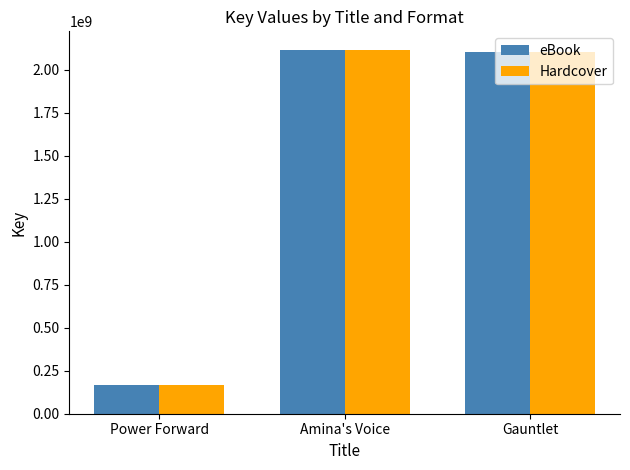

What are all the series names shown in the legend?

eBook, Hardcover